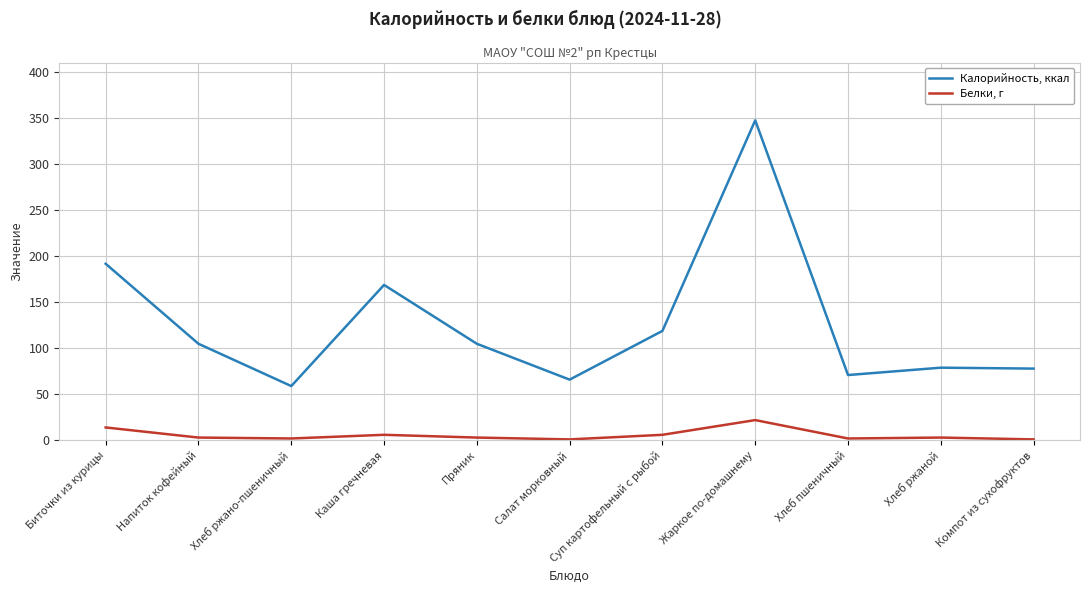

True or false: Белки, г has a value of 2 at Хлеб ржано-пшеничный.

True